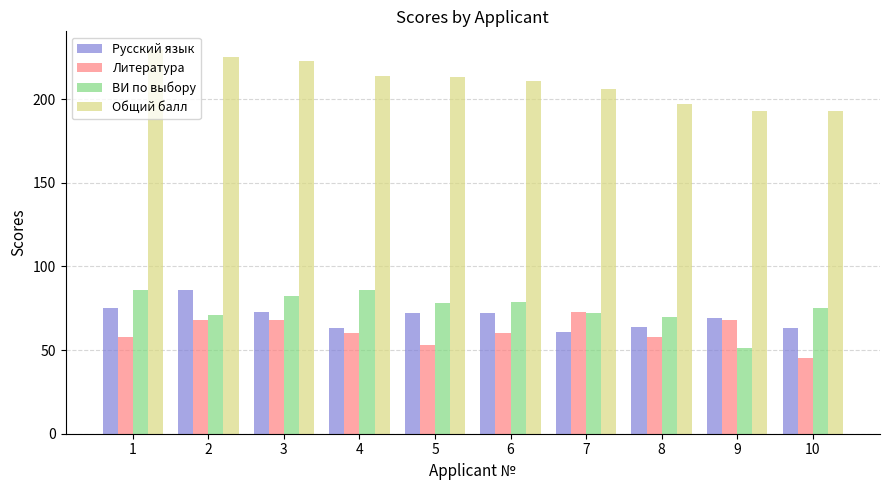

Between 5 and 10, which series saw the biggest shift?

Общий балл